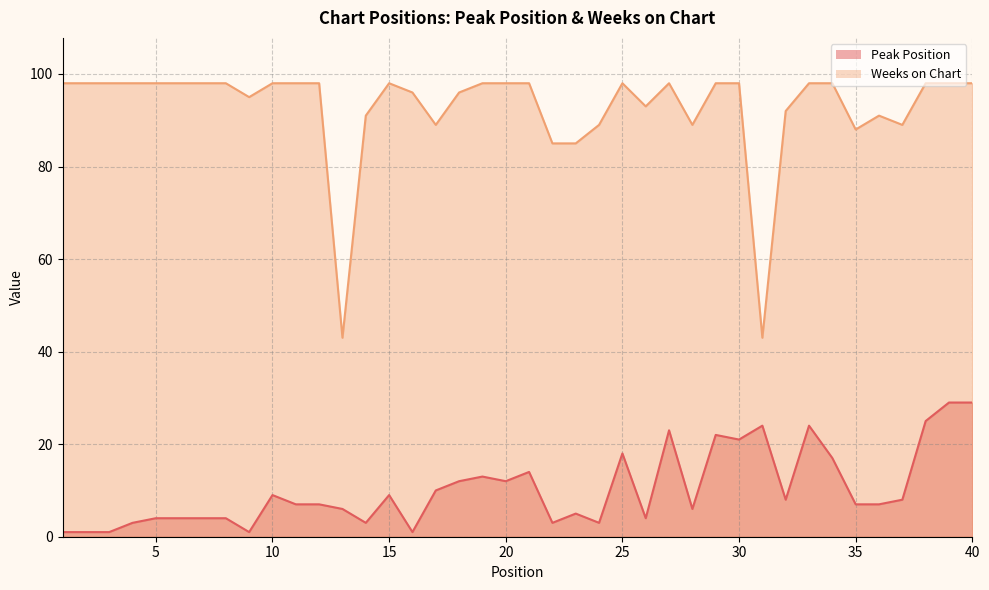

What is the sum of the Peak Position values at 11 and 23?

12